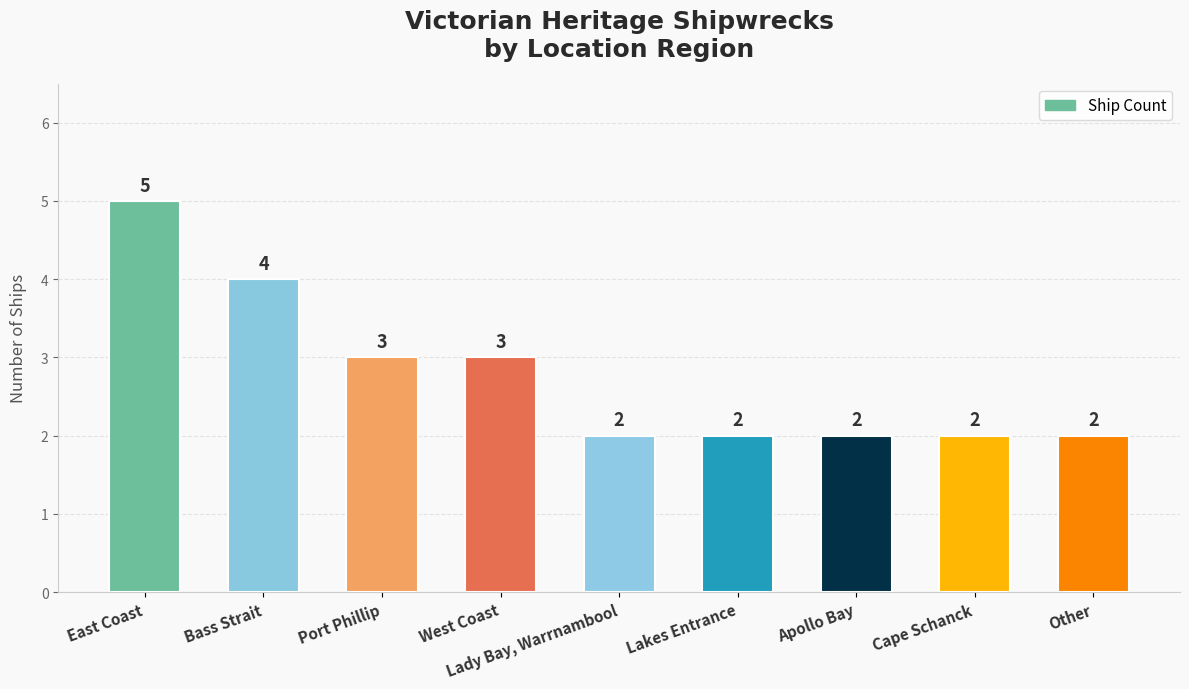

What is the difference between the maximum and minimum values?

3